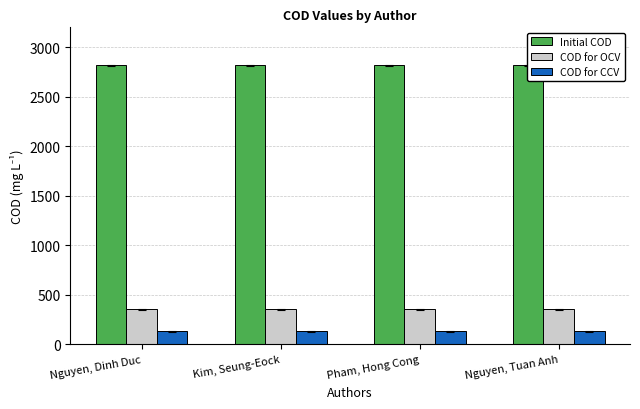

The value of COD for CCV at Kim, Seung-Eock is 199. True or false?

False